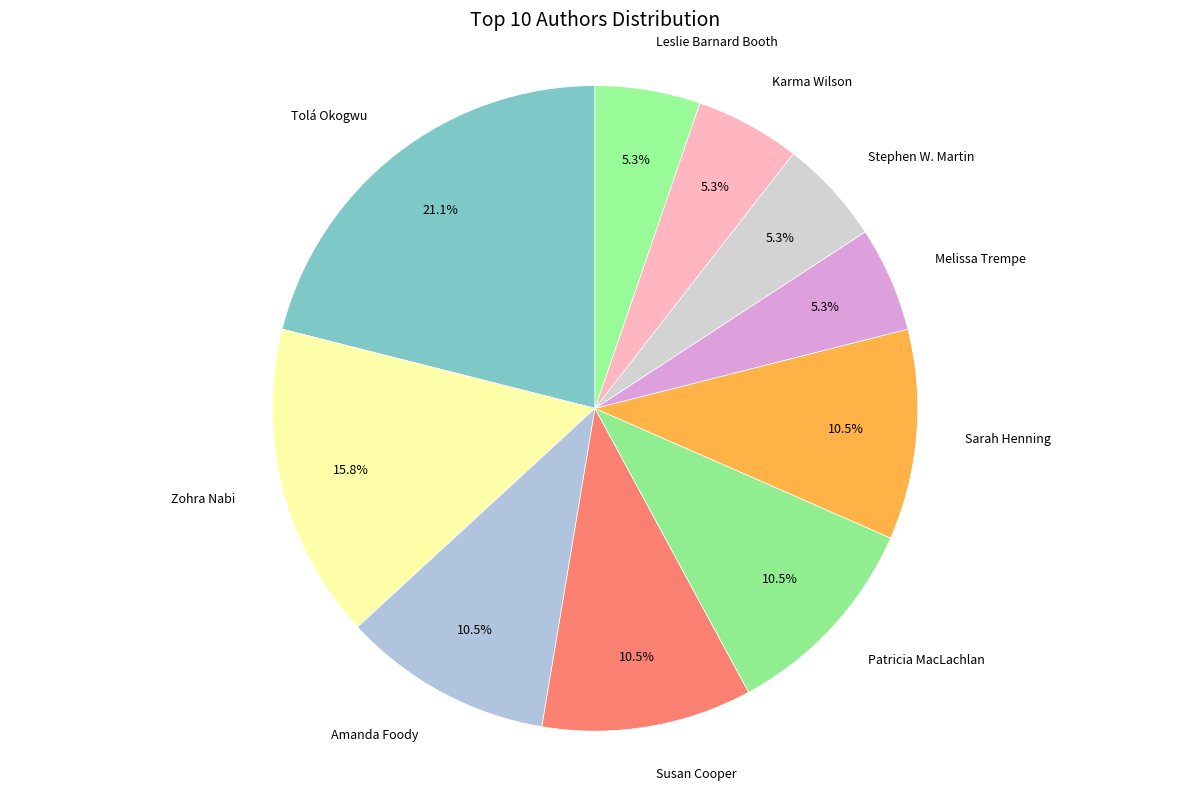

Which category has the biggest portion of the pie?

Tolá Okogwu